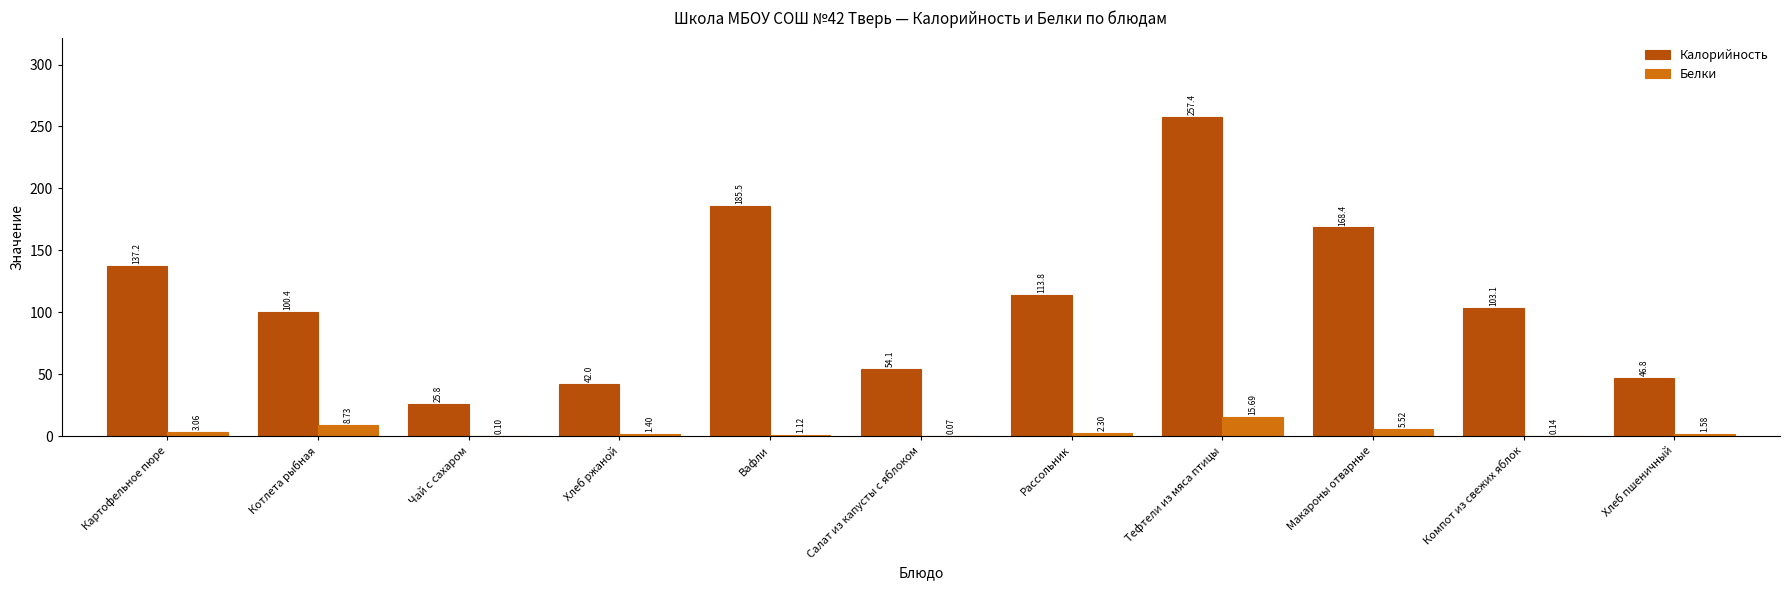

Between Вафли and Рассольник, which series saw the biggest shift?

Калорийность